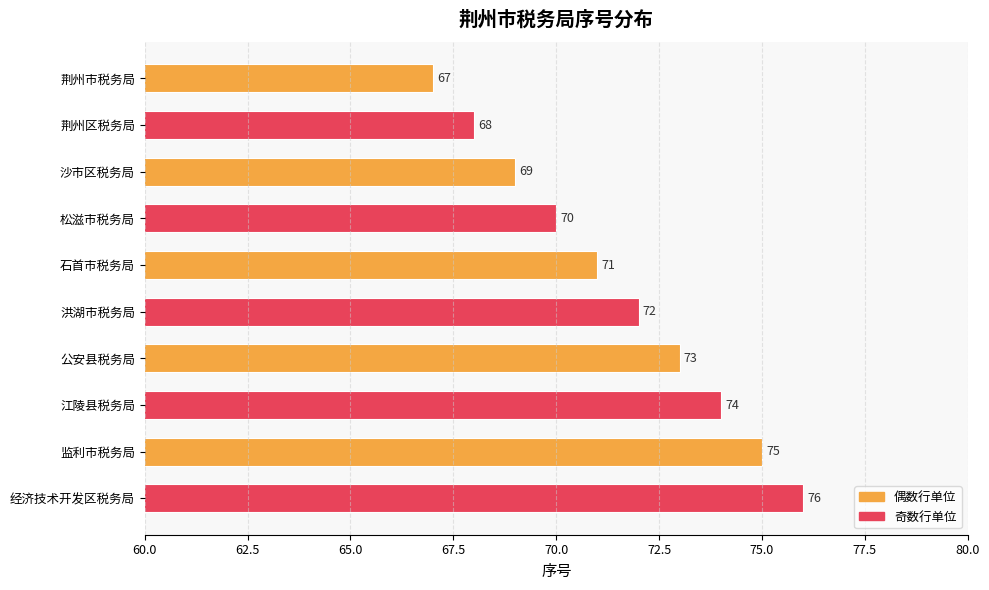

What is the change in value from 监利市税务局 to 经济技术开发区税务局?

+1